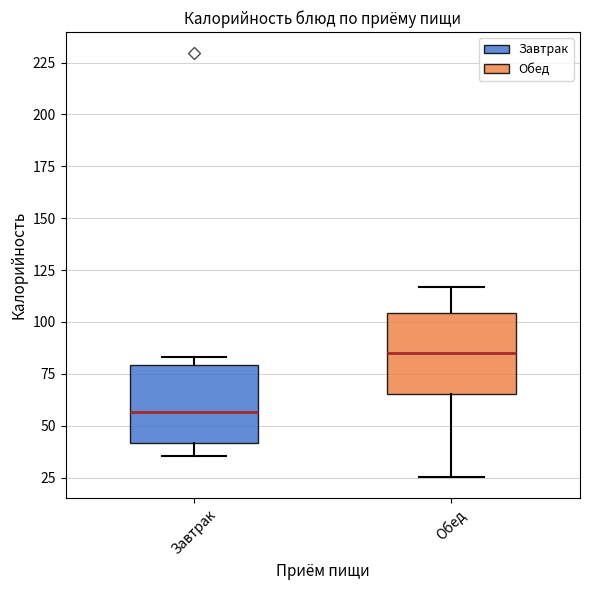

Which box has the highest median line?

Обед